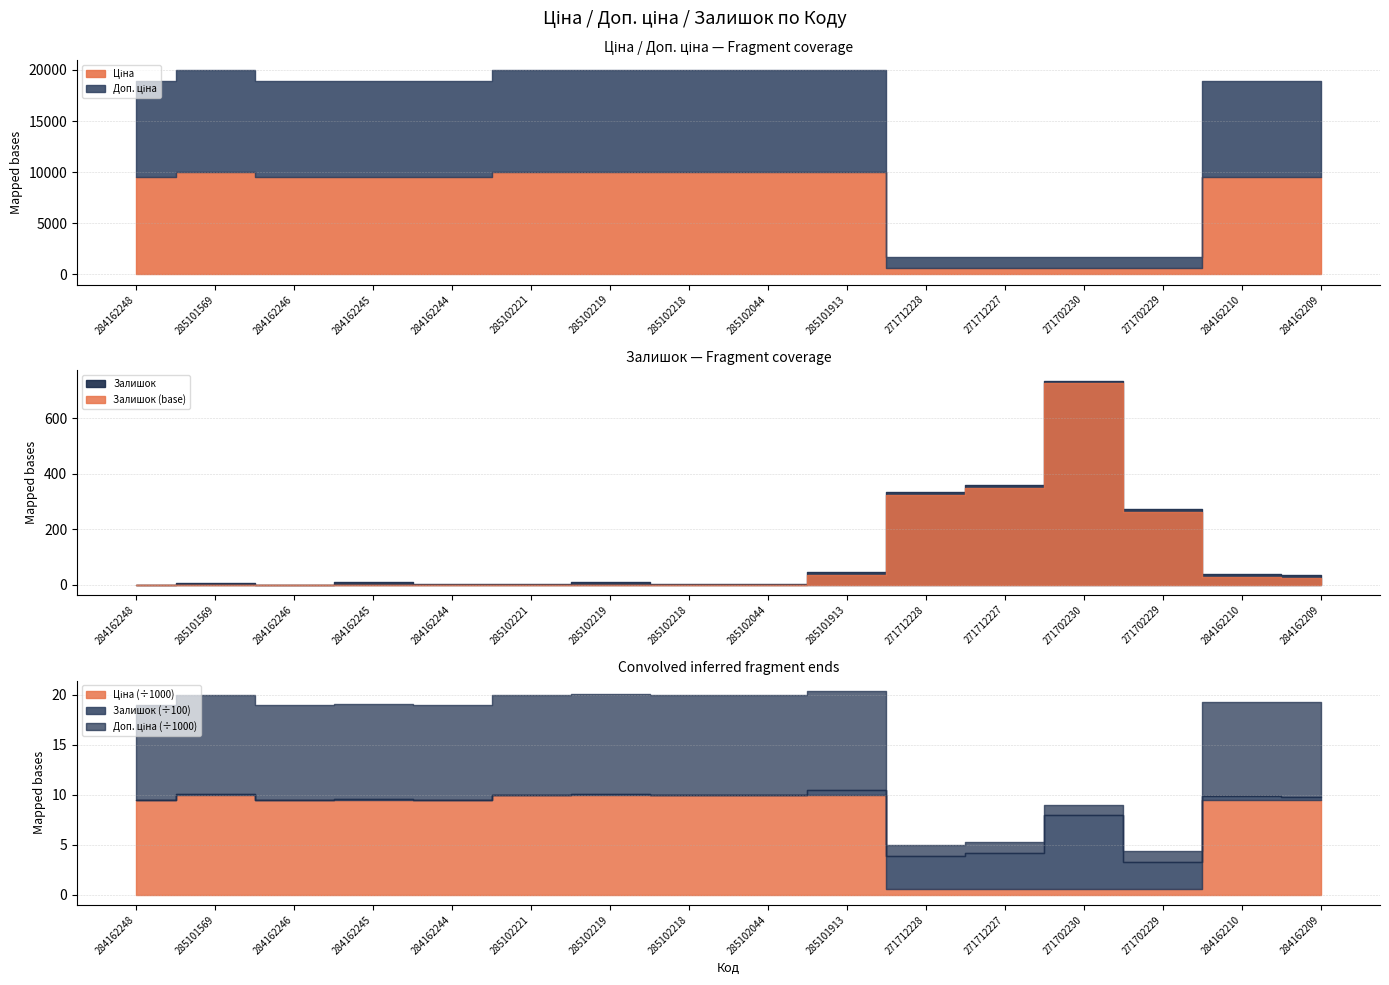

Rank the series by their maximum value, from lowest to highest.

Залишок, Ціна, Доп. ціна